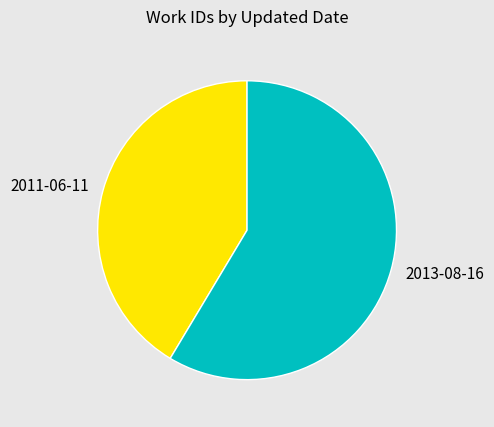

Do 2013-08-16 and 2011-06-11 together represent more than half of the pie?

Yes